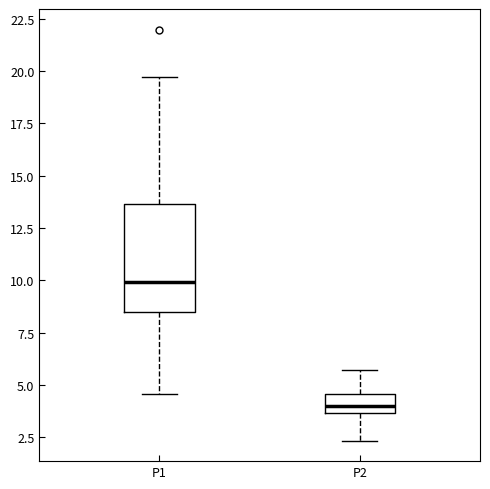

Comparing the boxes themselves (not the whiskers), which one is the tallest?

P1